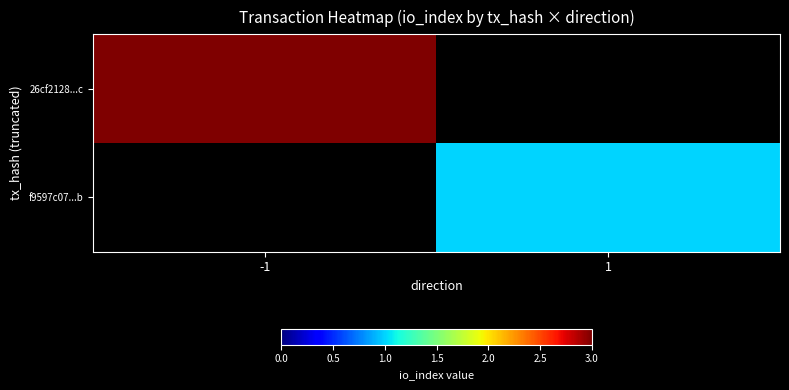

How many categories are shown in the chart?

2